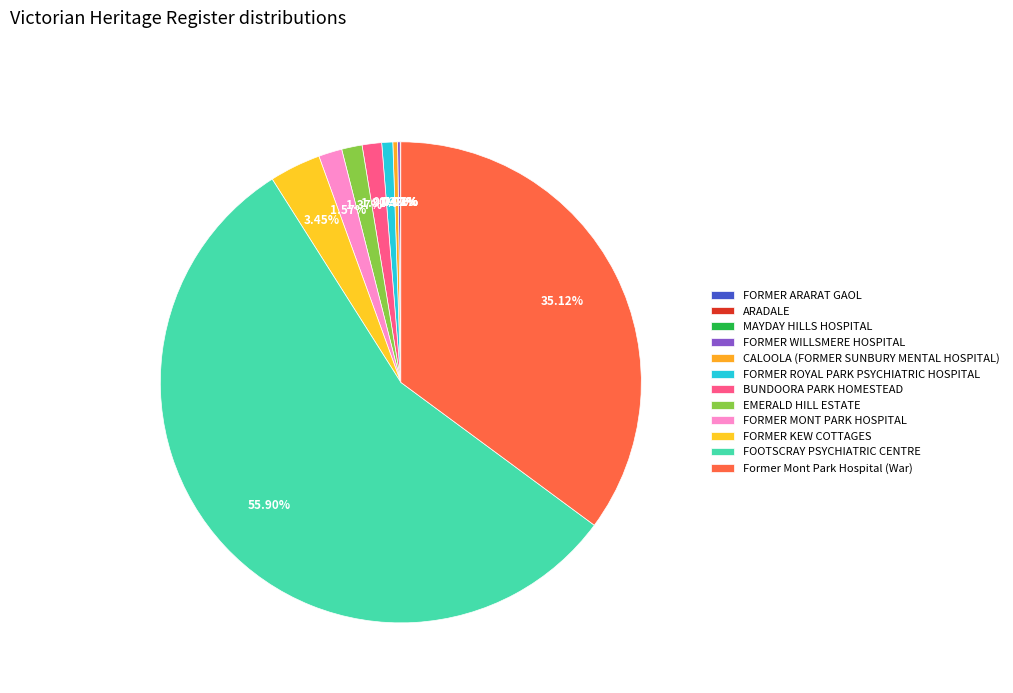

The EMERALD HILL ESTATE slice represents 15% of the pie. True or false?

False